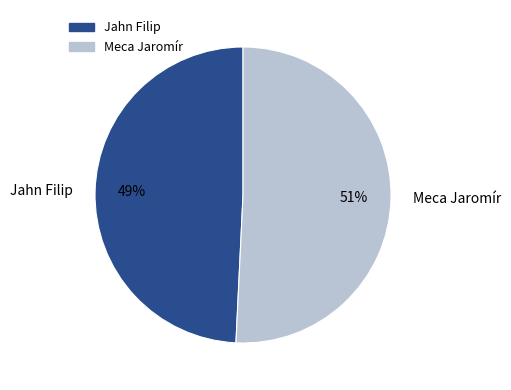

The Meca Jaromír slice represents 41% of the pie. True or false?

False